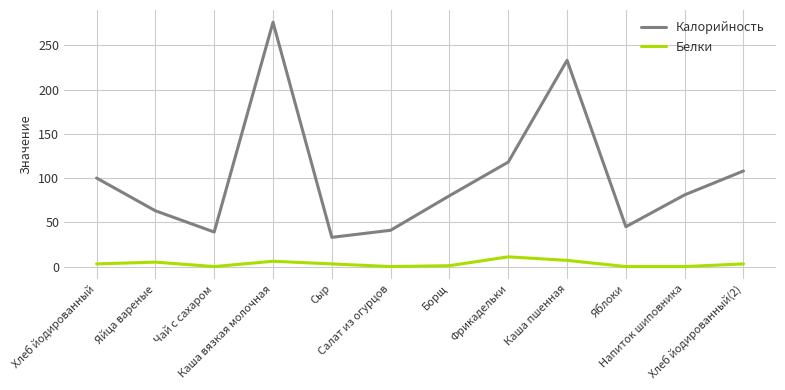

What is the lowest value of the Калорийность series?

33